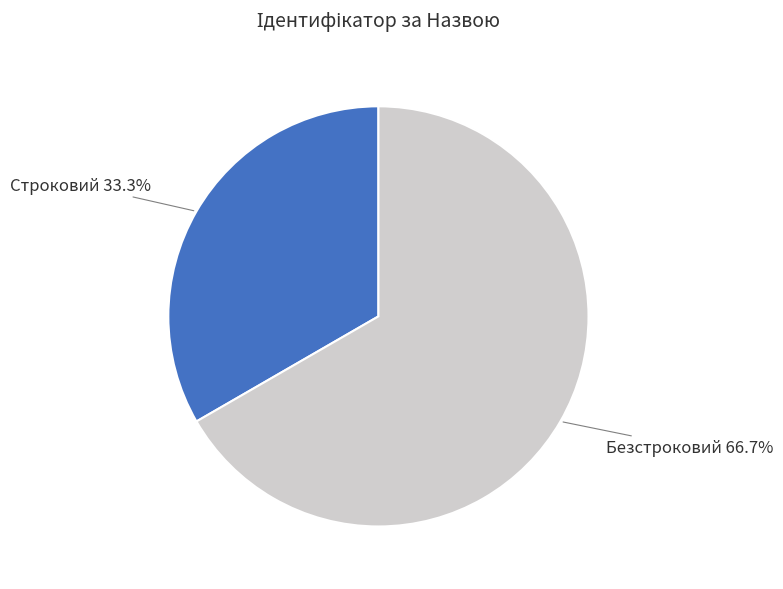

Is there any slice that represents more than half of the pie?

Yes